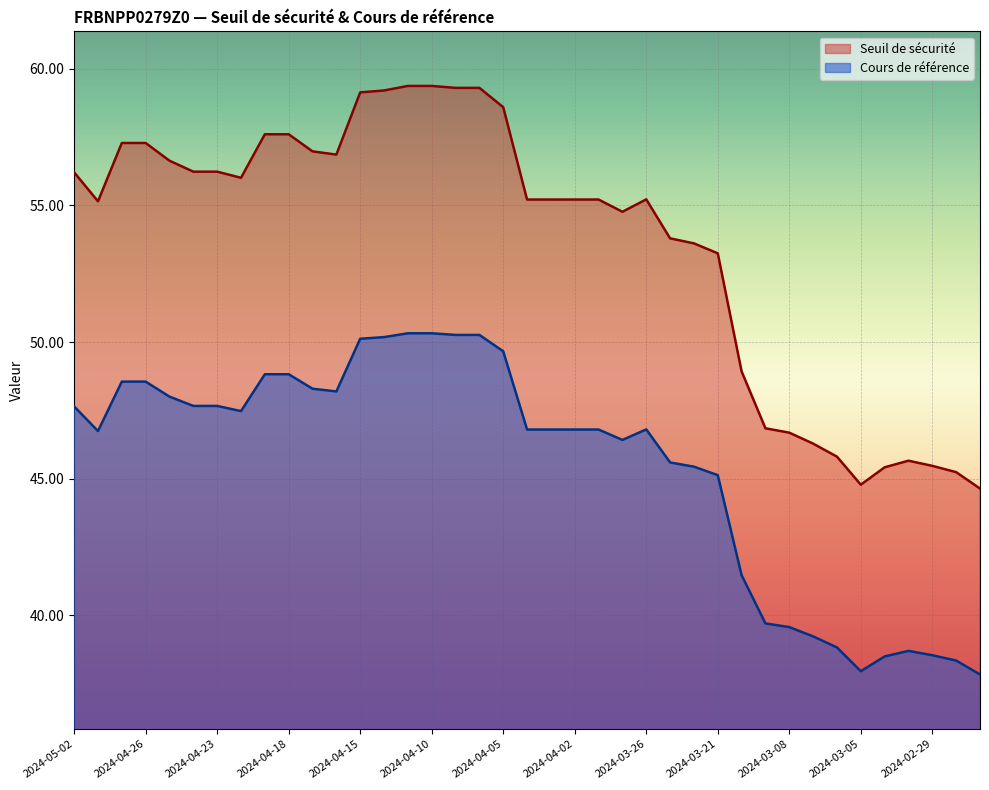

Which series changed the most between 2024-04-25 and 2024-04-02?

Seuil de sécurité